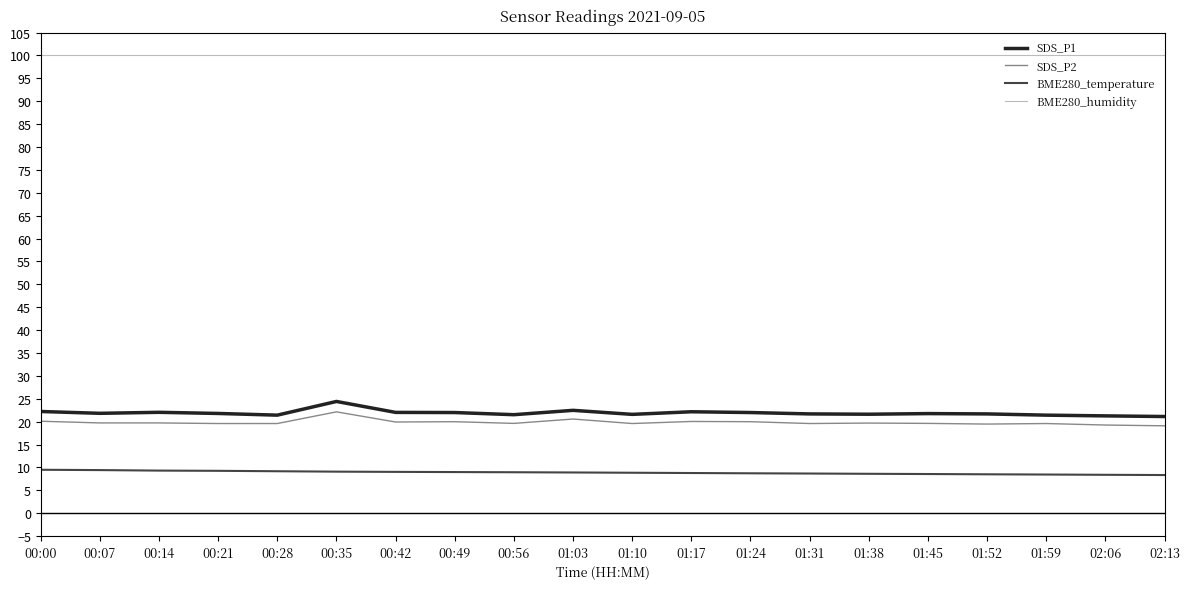

Between 00:35 and 00:42, which series saw the biggest shift?

SDS_P1